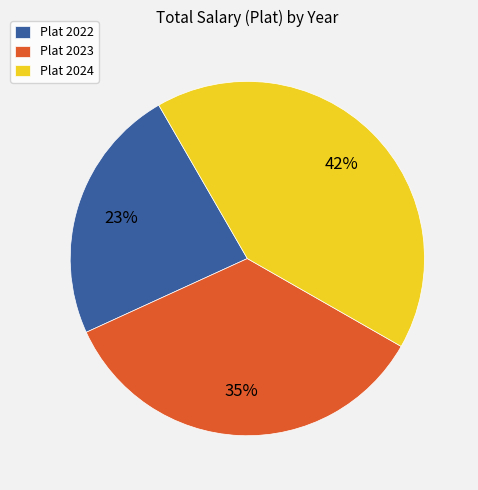

Is there any slice that represents more than half of the pie?

No